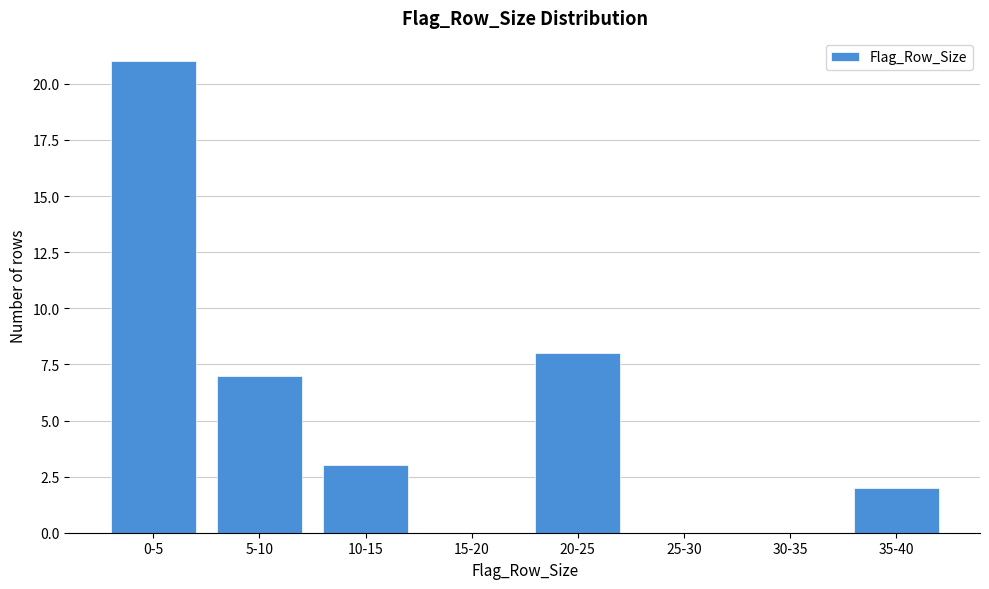

Reading left to right, what are all the values shown in this chart?

0-5=21	5-10=7	10-15=3	15-20=0	20-25=8	25-30=0	30-35=0	35-40=2